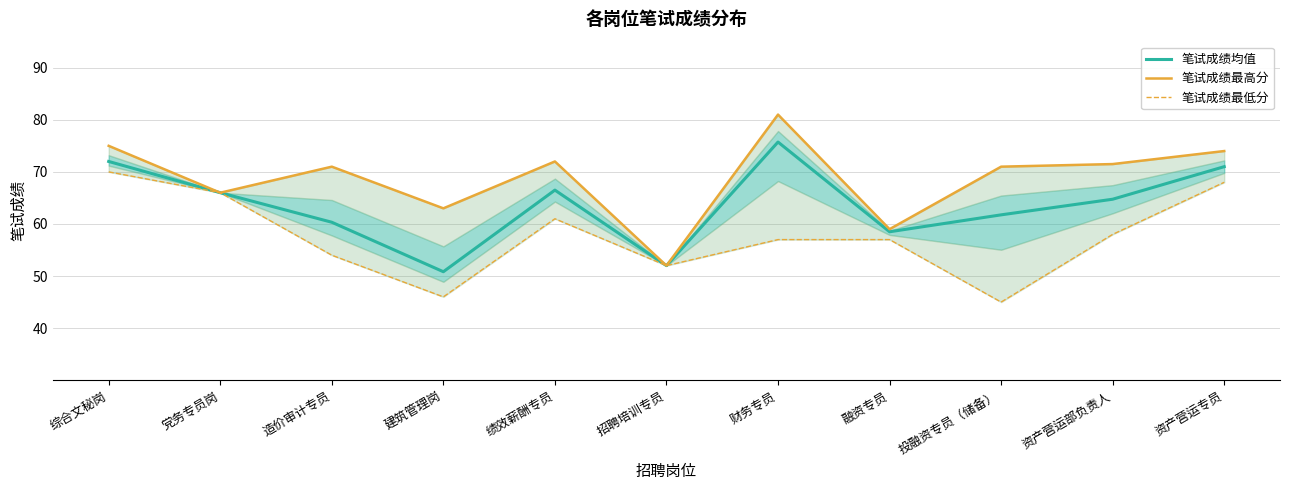

Reading left to right, what are all the values shown in this chart?

笔试成绩均值: 综合文秘岗=72.0	党务专员岗=66.0	造价审计专员=60.3	建筑管理岗=50.8	绩效薪酬专员=66.5	招聘培训专员=52.0	财务专员=75.7	融资专员=58.5	投融资专员（储备）=61.8	资产营运部负责人=64.8	资产营运专员=71.0
笔试成绩最高分: 综合文秘岗=75.0	党务专员岗=66.0	造价审计专员=71.0	建筑管理岗=63.0	绩效薪酬专员=72.0	招聘培训专员=52.0	财务专员=81.0	融资专员=59.0	投融资专员（储备）=71.0	资产营运部负责人=71.5	资产营运专员=74.0
笔试成绩最低分: 综合文秘岗=70.0	党务专员岗=66.0	造价审计专员=54.0	建筑管理岗=46.0	绩效薪酬专员=61.0	招聘培训专员=52.0	财务专员=57.0	融资专员=57.0	投融资专员（储备）=45.0	资产营运部负责人=58.0	资产营运专员=68.0